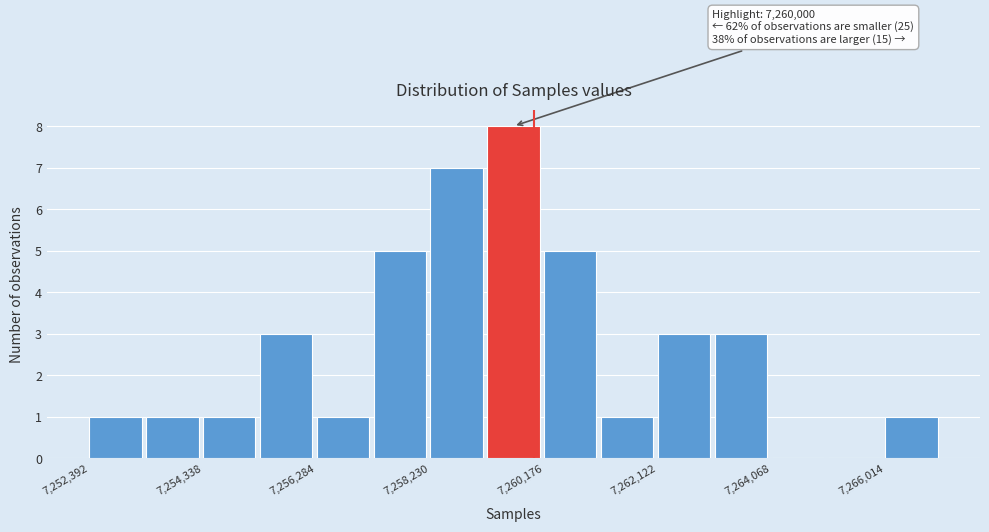

Which range on the x-axis has the tallest bar?

7259200 to 7260200